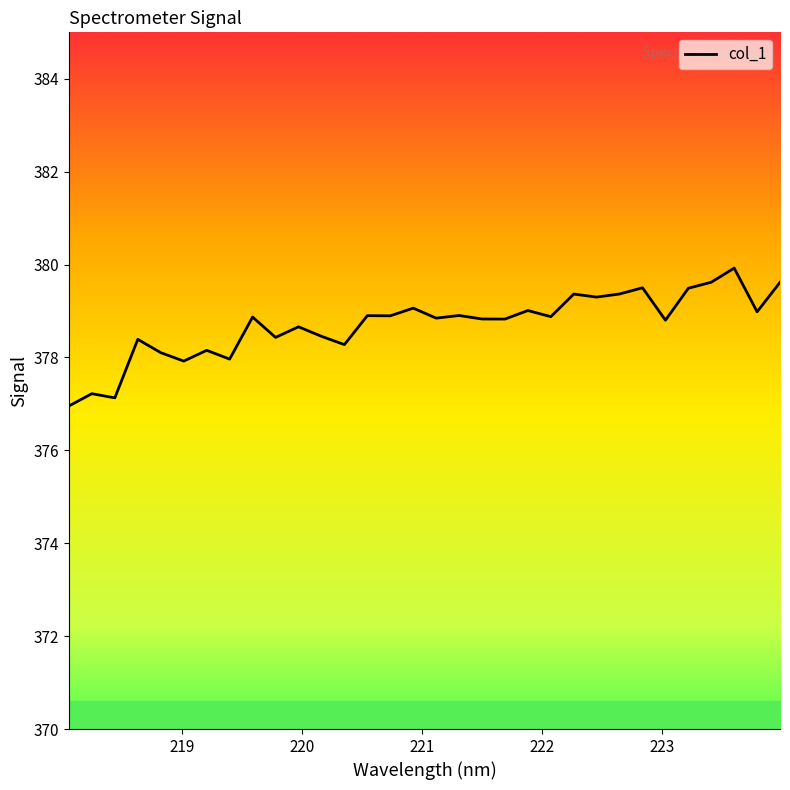

Is it true that the value at 13 is 581.5?

False